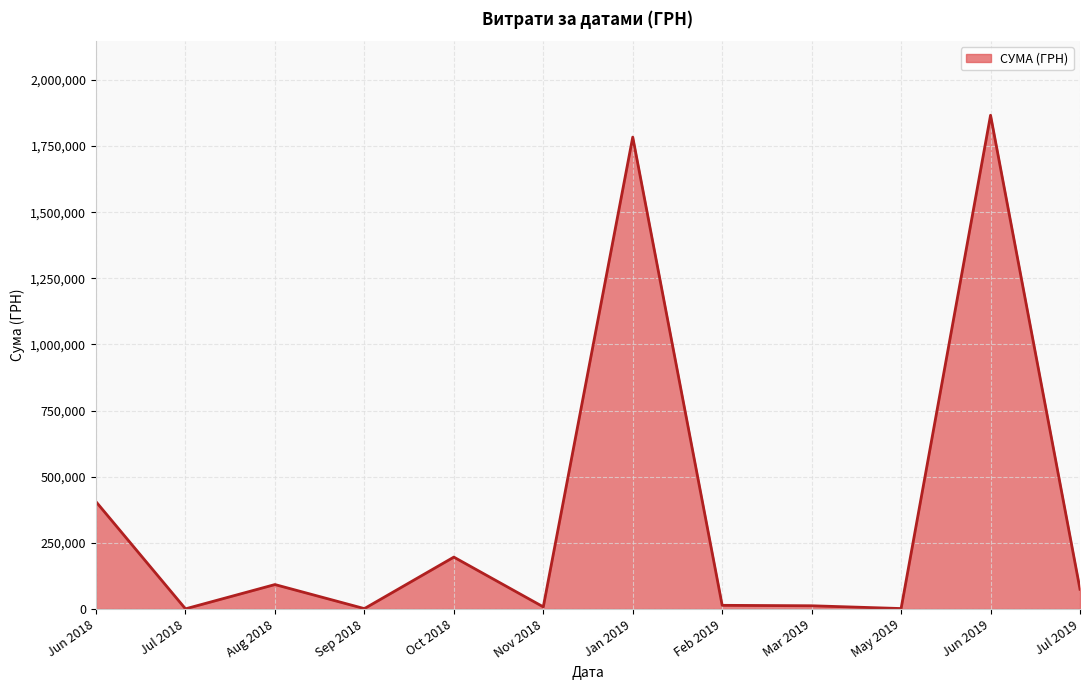

Does the chart have visible grid lines?

Yes